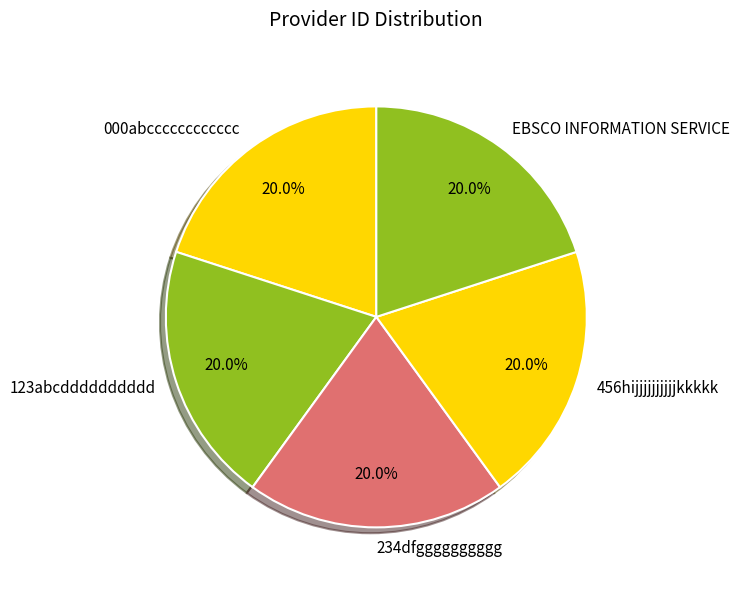

What percentage is the 000abcccccccccccc slice, to the nearest percent?

20%